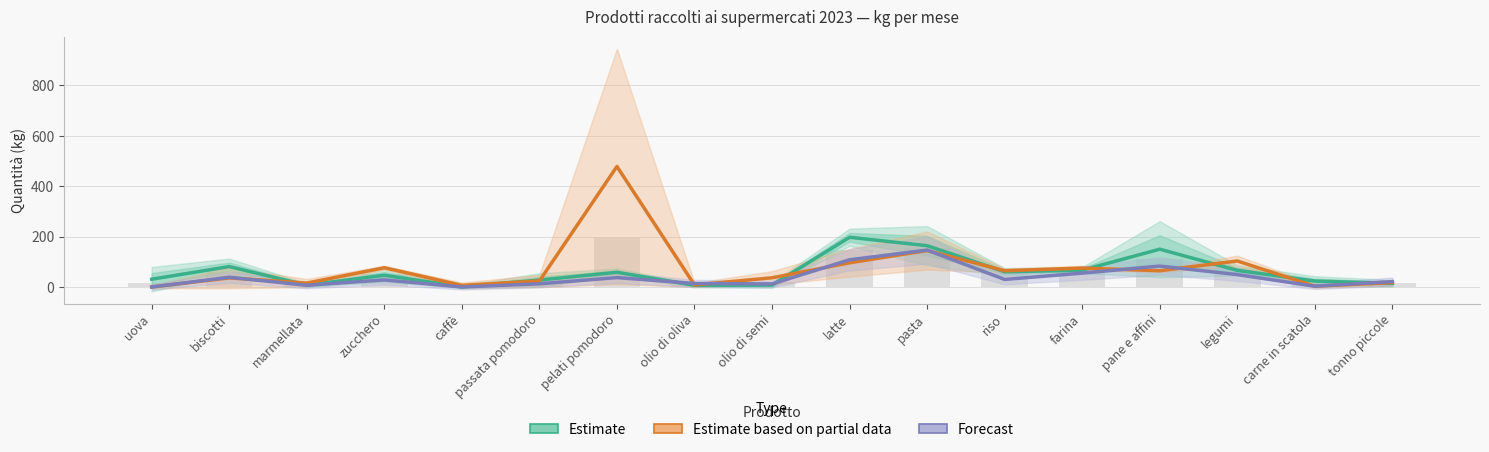

What is the difference between the highest and lowest values at riso?

34.5